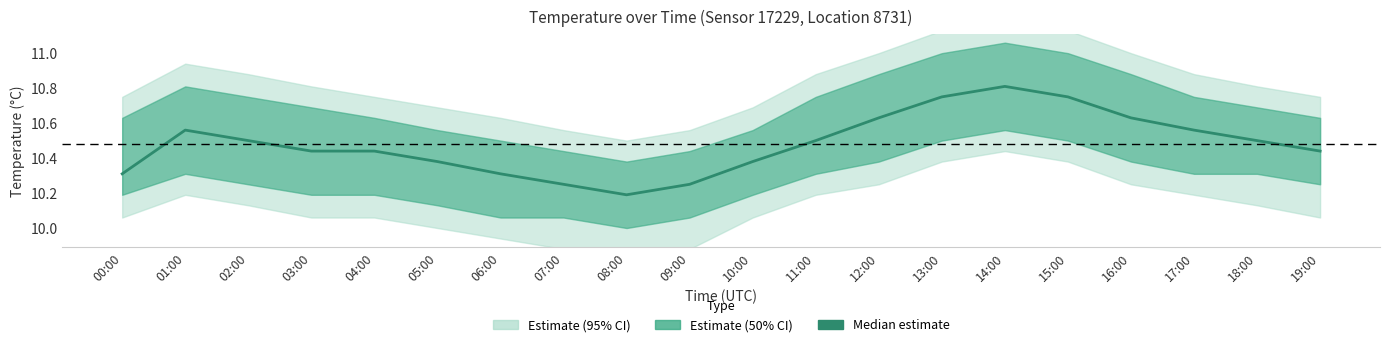

Between 05:00 and 16:00, which is larger?

16:00